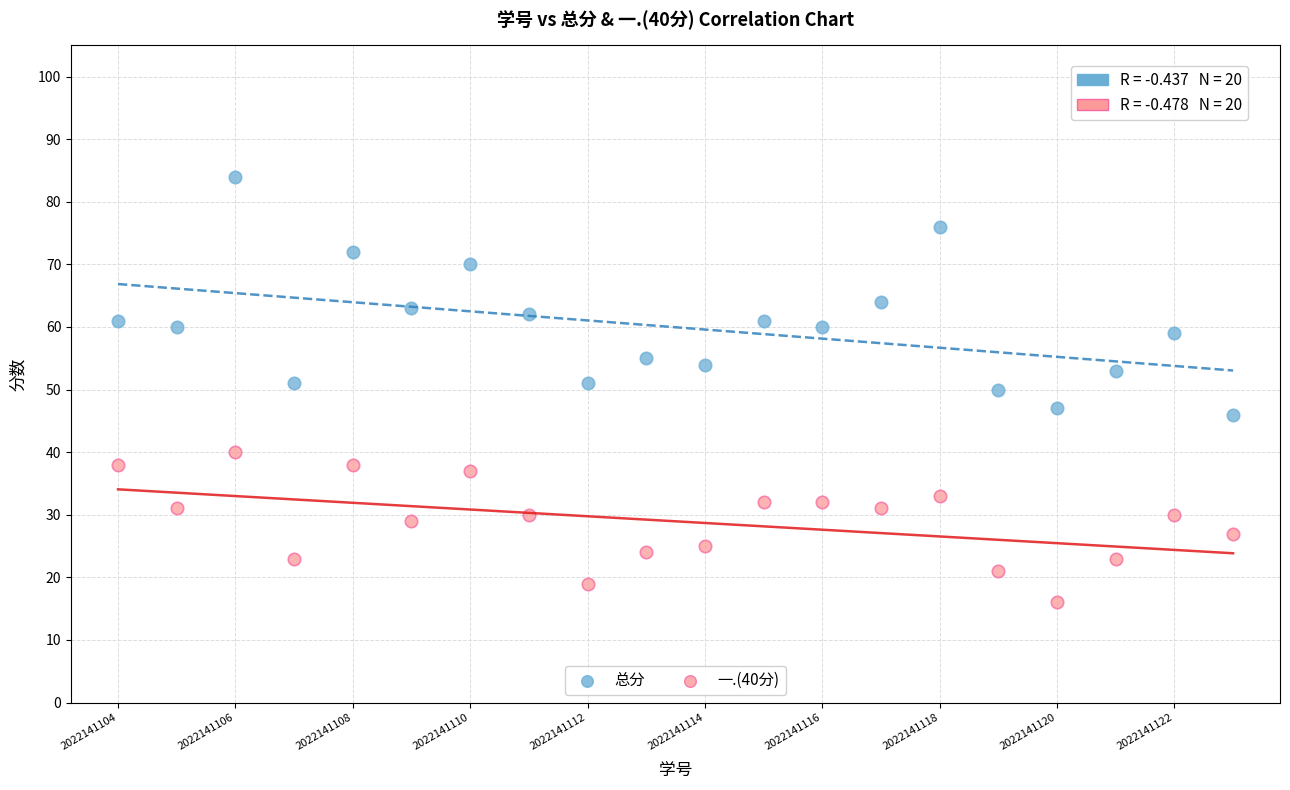

Which series contains the lowest Y value?

一.(40分)